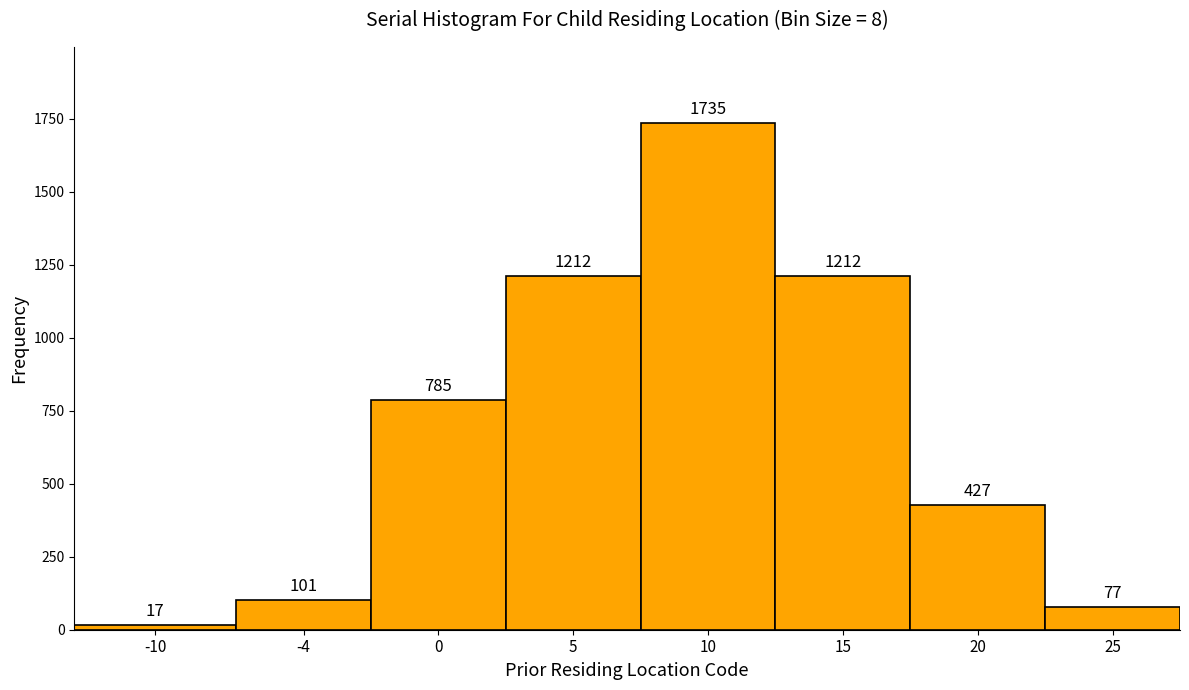

Reading left to right, list all the values displayed in this chart.

17	101	785	1212	1735	1212	427	77